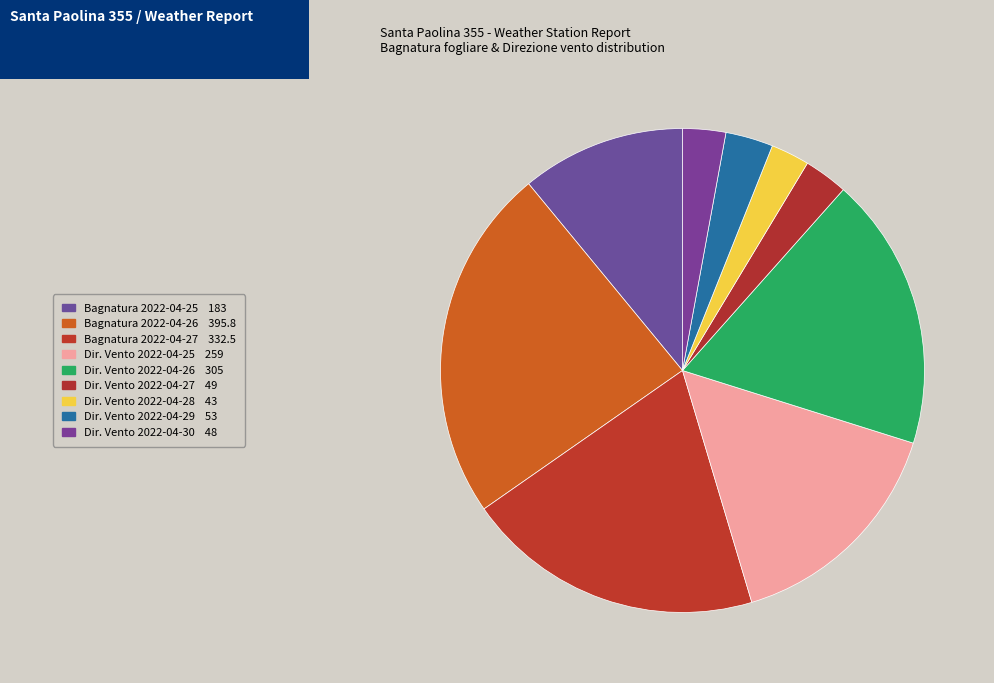

How many segments does this pie chart have?

9